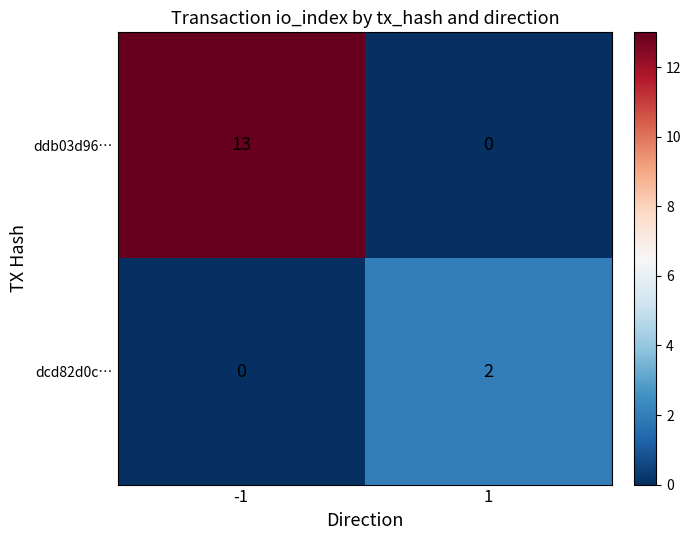

At which category is the sum across all series the highest?

-1